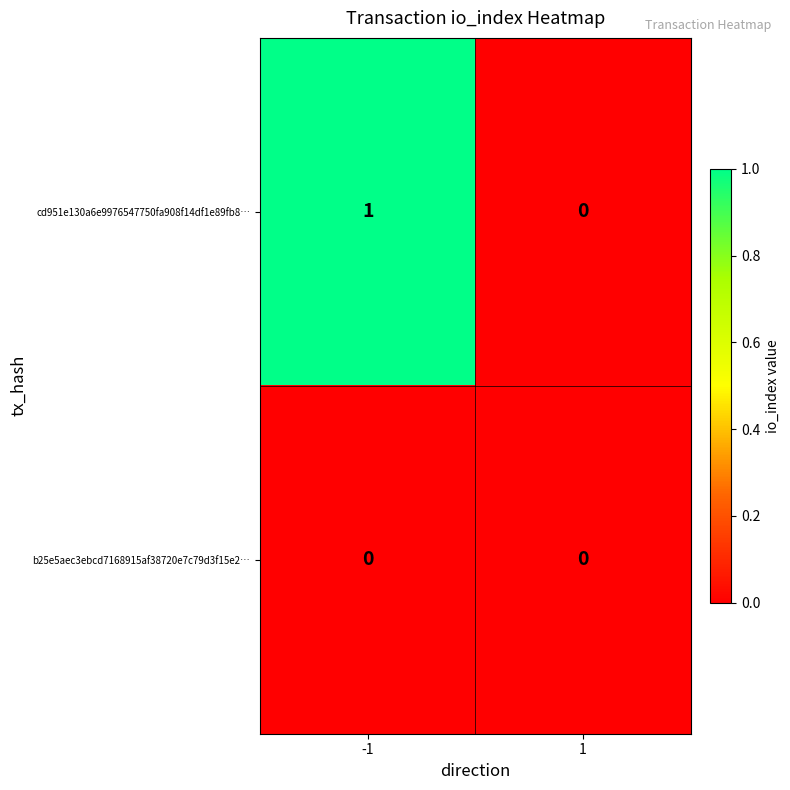

Which series has the largest total across all categories?

cd951e130a6e9976547750fa908f14df1e89fb8…